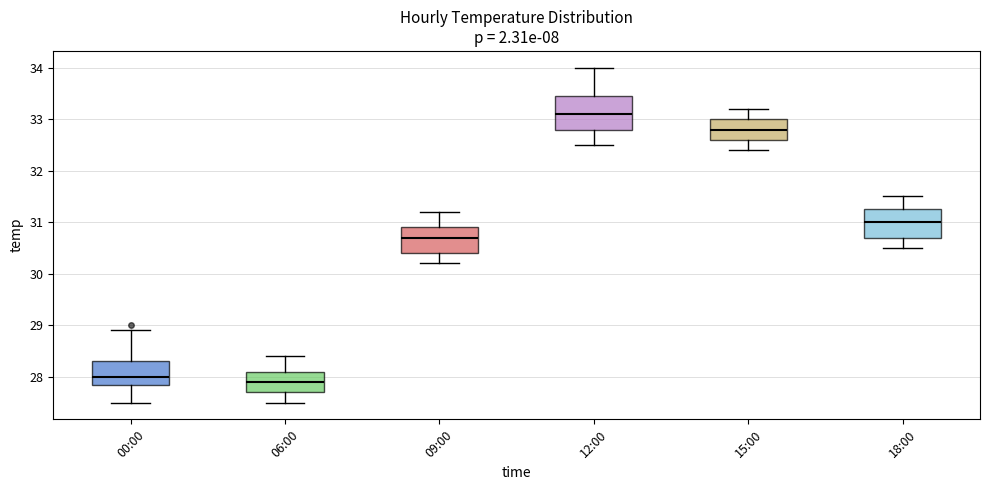

Where does the median line of the box for 09:00 sit on the y-axis? The values are not printed on the chart, so give them approximately, as read against the axis.

30.7